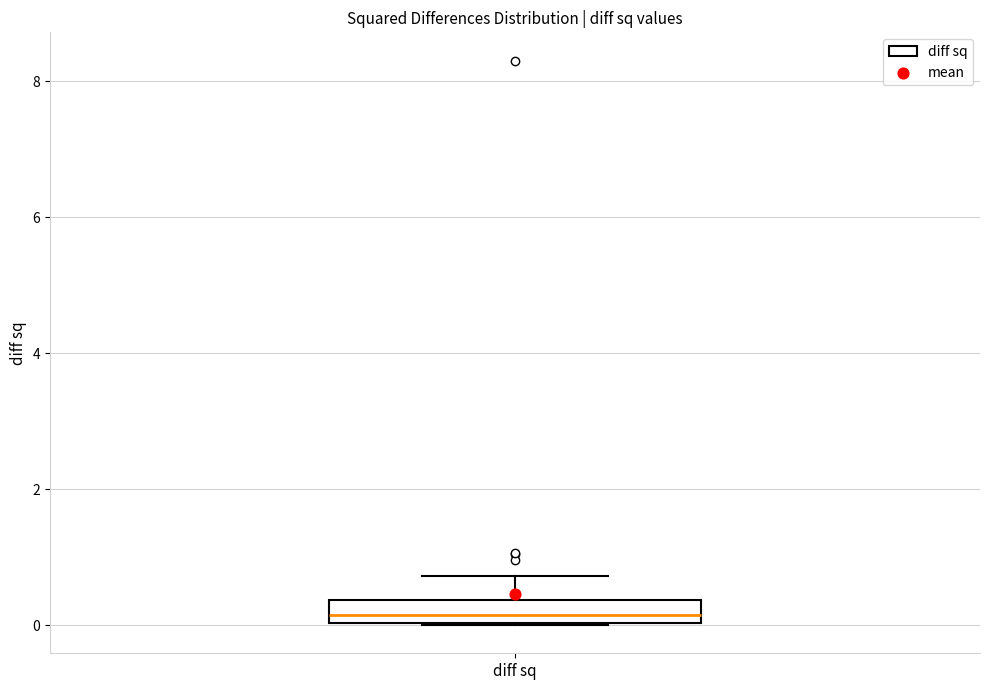

Where is the upper edge of the box for diff sq on the y-axis? The values are not printed on the chart, so give them approximately, as read against the axis.

0.4